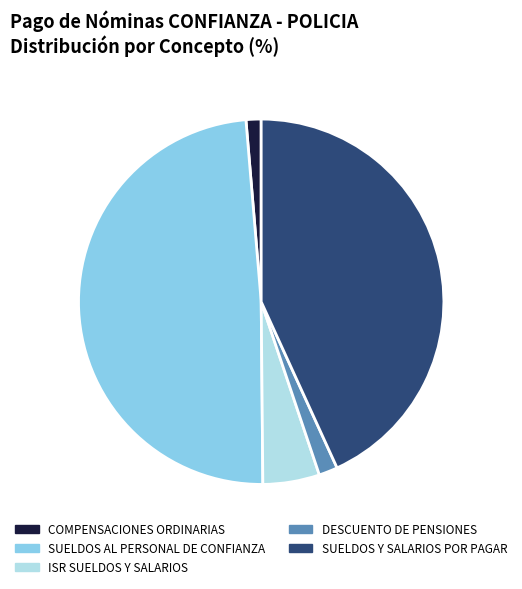

Do DESCUENTO DE PENSIONES and COMPENSACIONES ORDINARIAS together represent more than half of the pie?

No